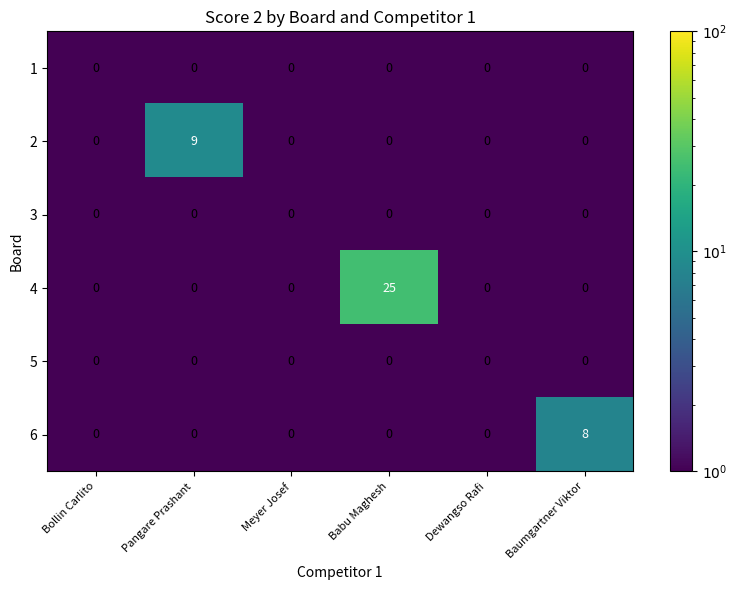

What is the maximum value for 6?

8